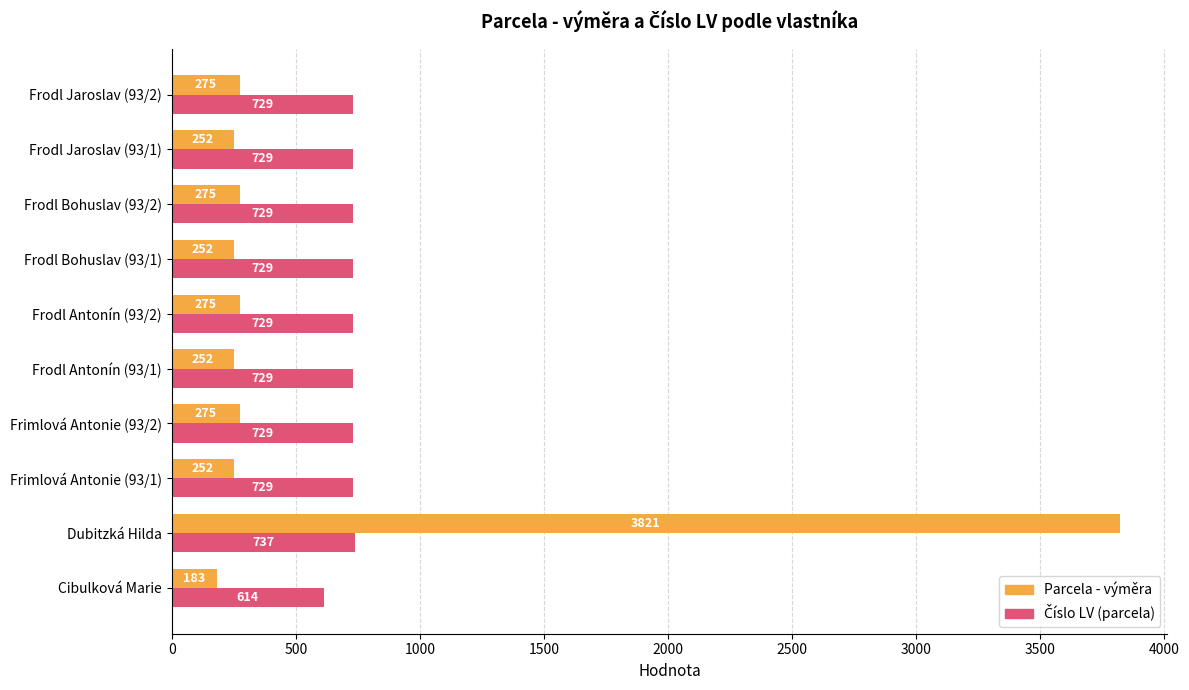

What is the difference between the maximum and minimum values in the Parcela - výměra series?

3638